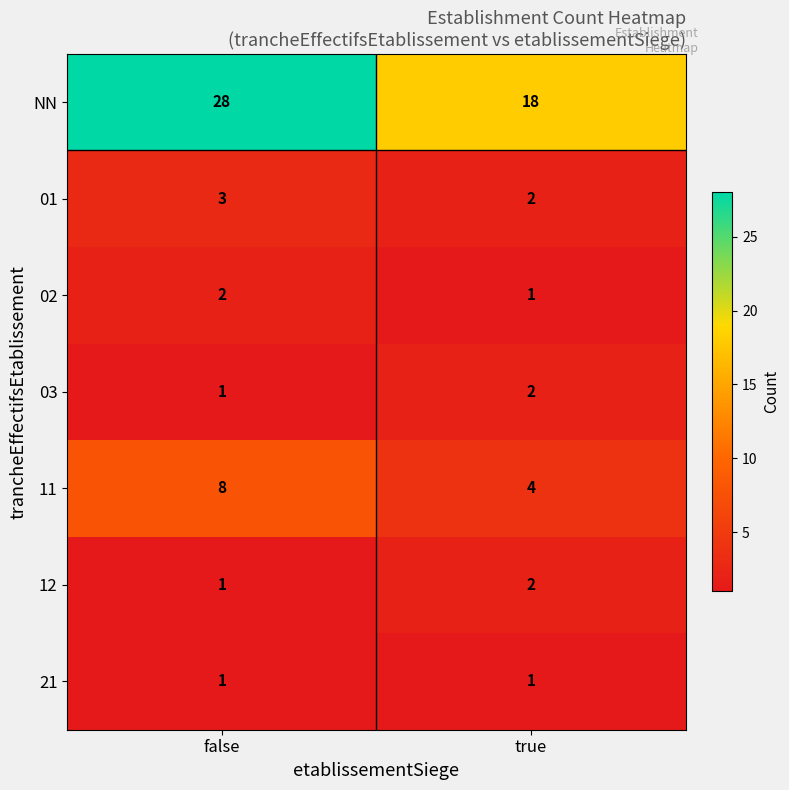

How many data points in 01 are less than 3?

1